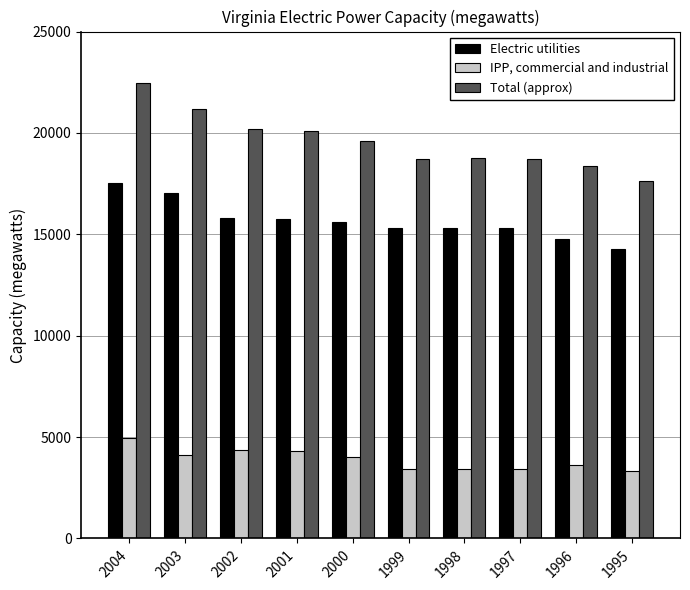

Rank the series by their maximum value, from lowest to highest.

IPP, commercial and industrial, Electric utilities, Total (approx)